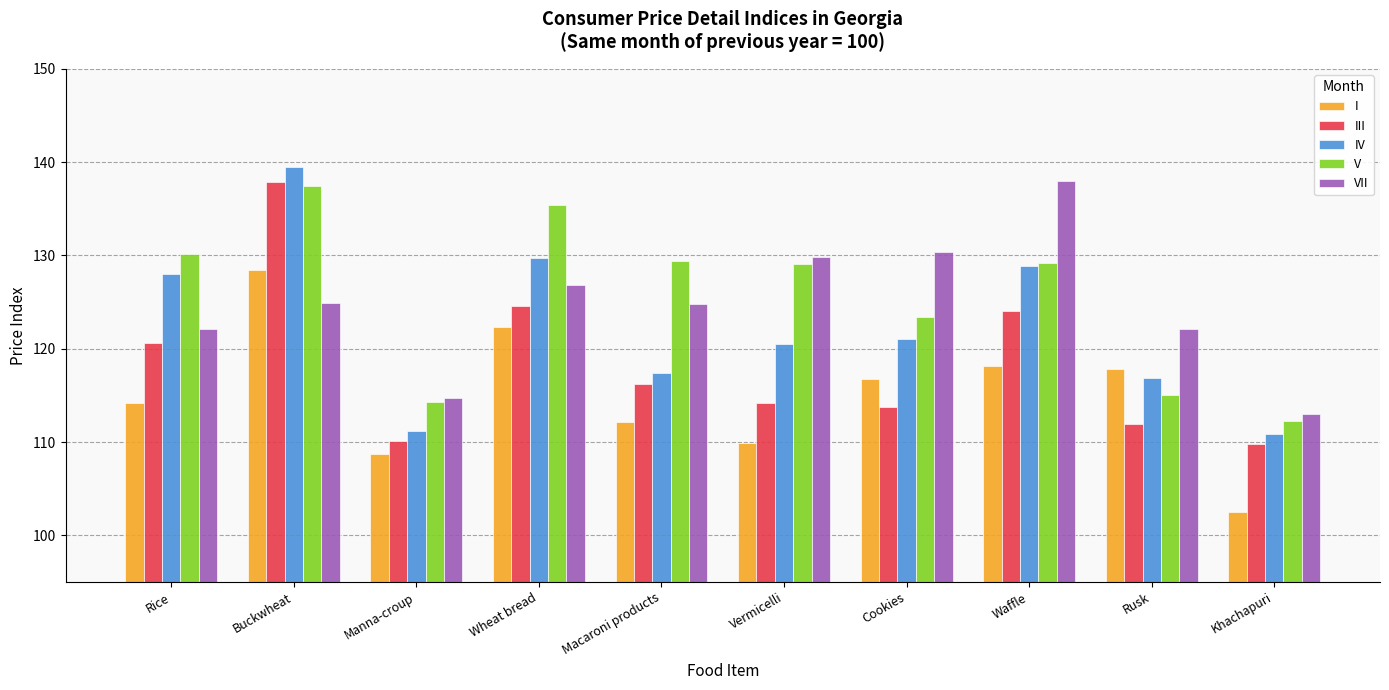

Which series has the largest range (max minus min)?

IV